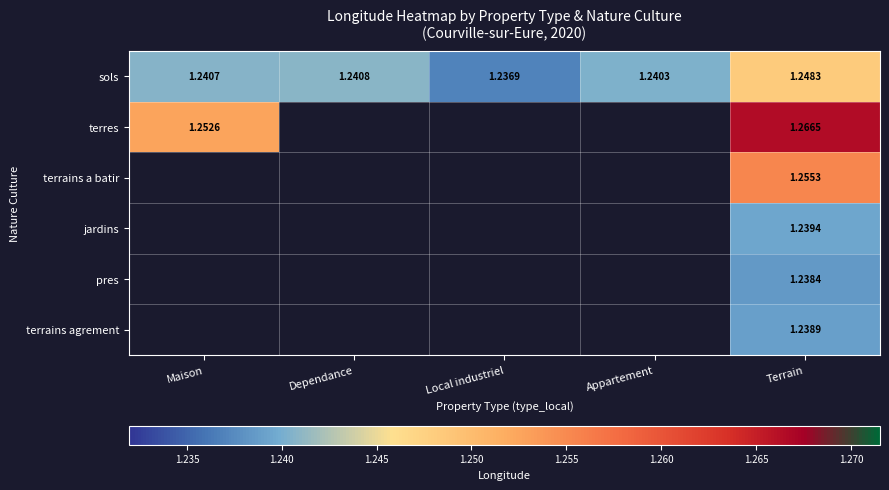

Rank the categories by sols value from lowest to highest.

Local industriel, Appartement, Maison, Dependance, Terrain